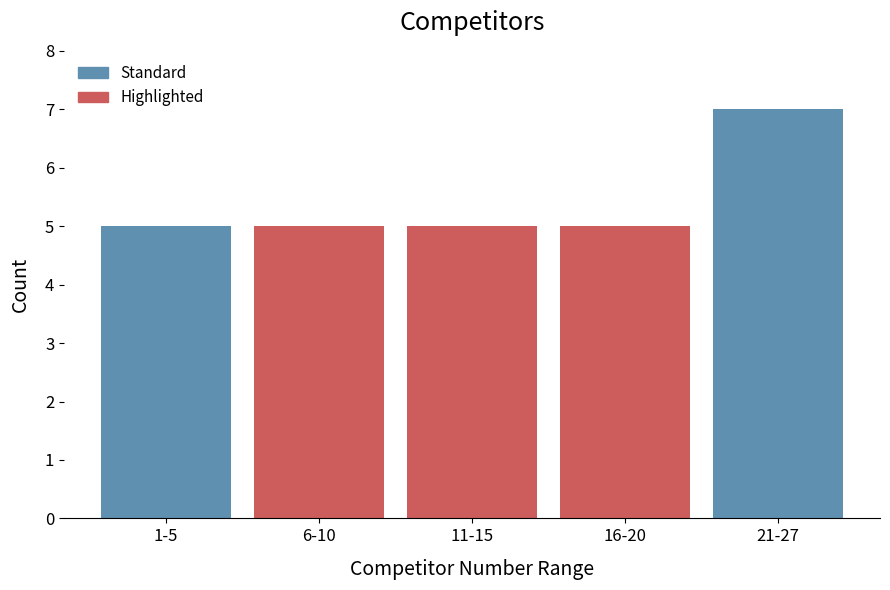

Reading left to right, transcribe all the data shown in this chart.

1-5=5	6-10=5	11-15=5	16-20=5	21-27=7